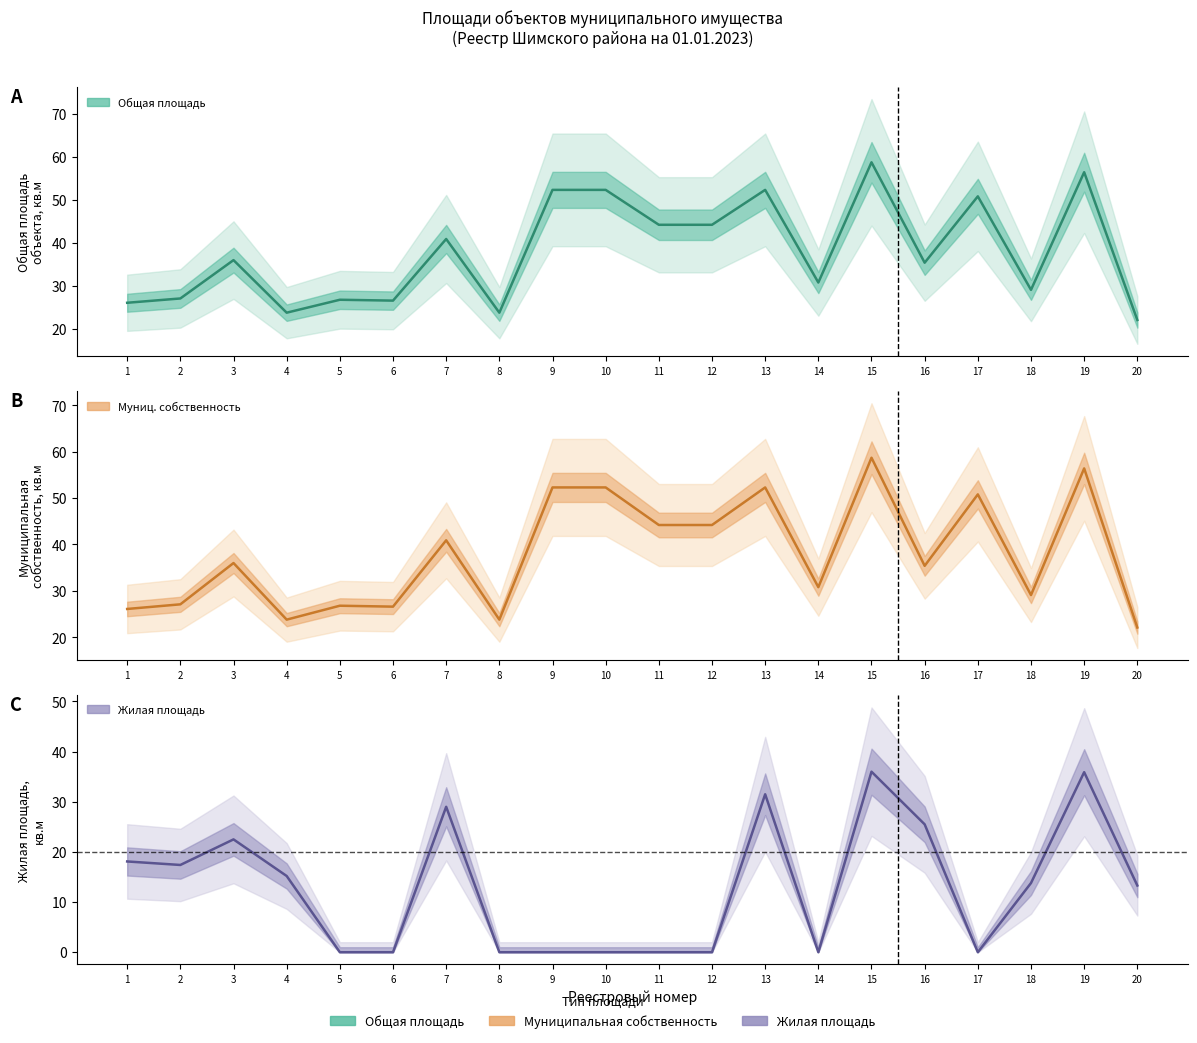

How many lines are shown in the chart?

3